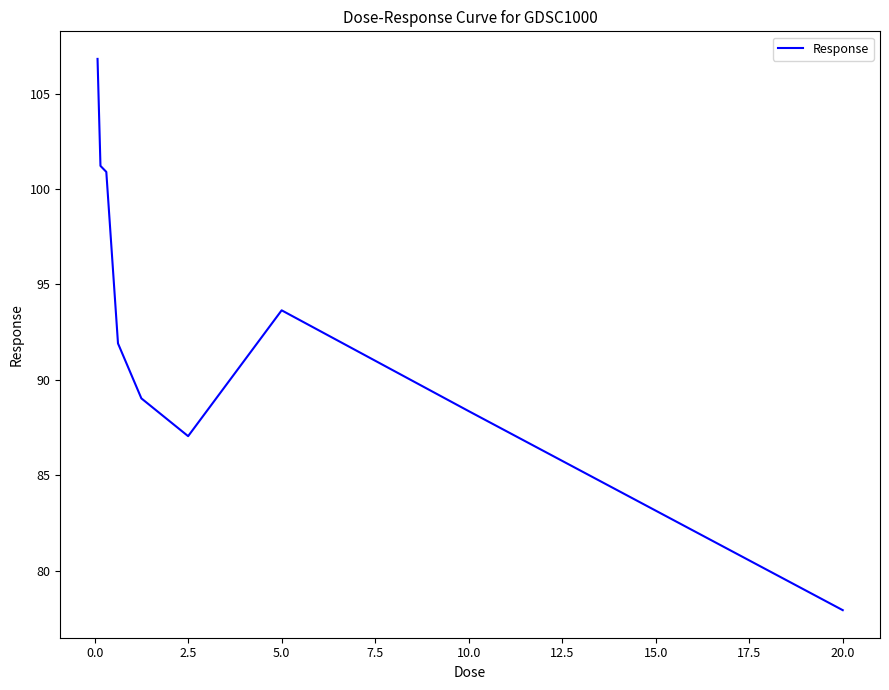

Count the number of categories in the chart.

9